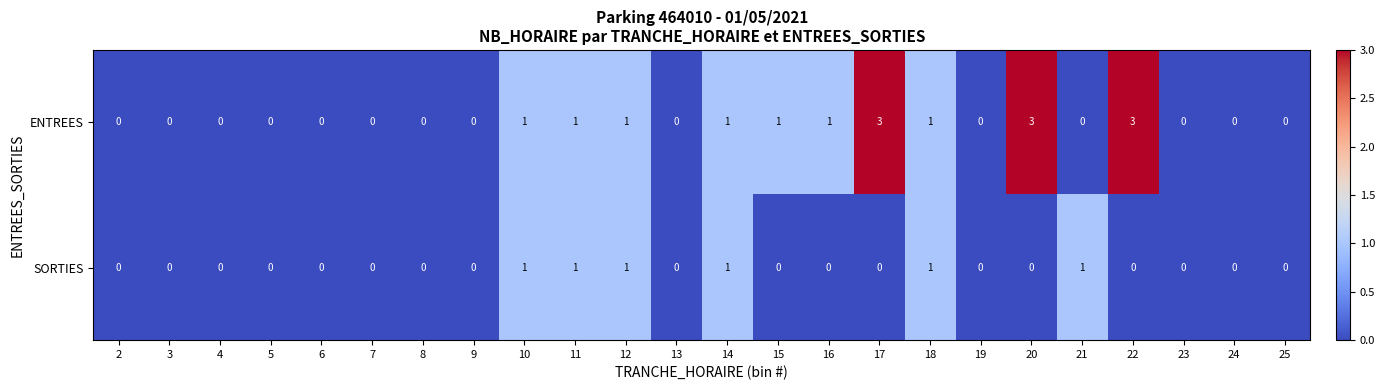

How many ENTREES values are between 0 and 1?

21